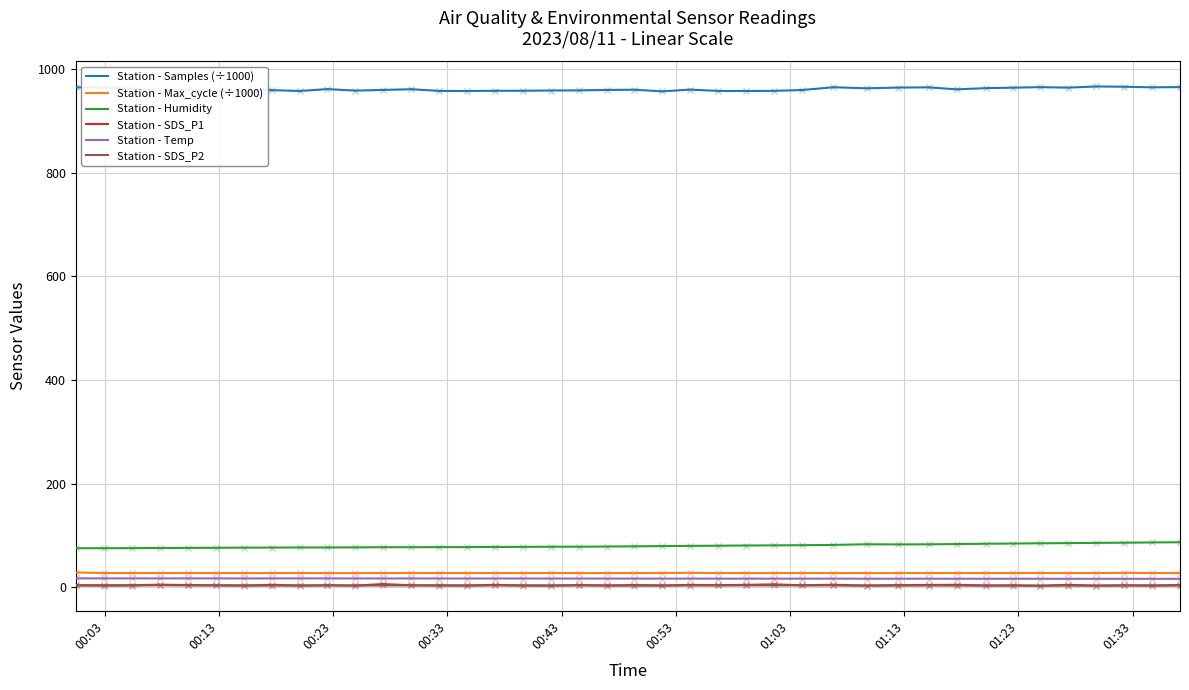

True or false: Station - Humidity and Station - Temp cross at least once.

False